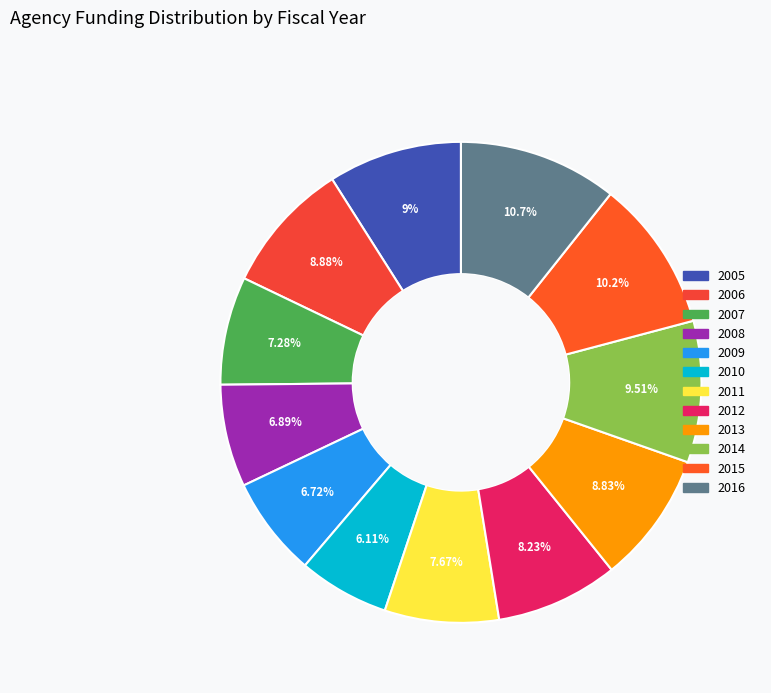

What is the total percentage of 2016 and 2012?

18.9%